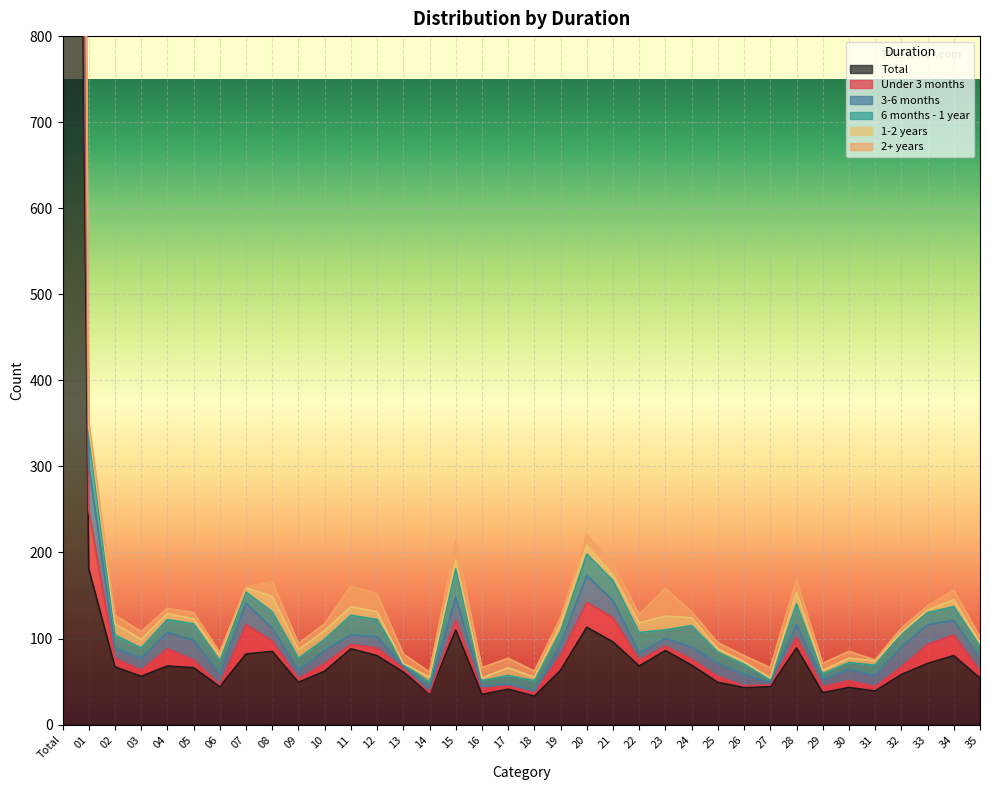

In Total, how many points are lower than both neighbors (excluding endpoints)?

10